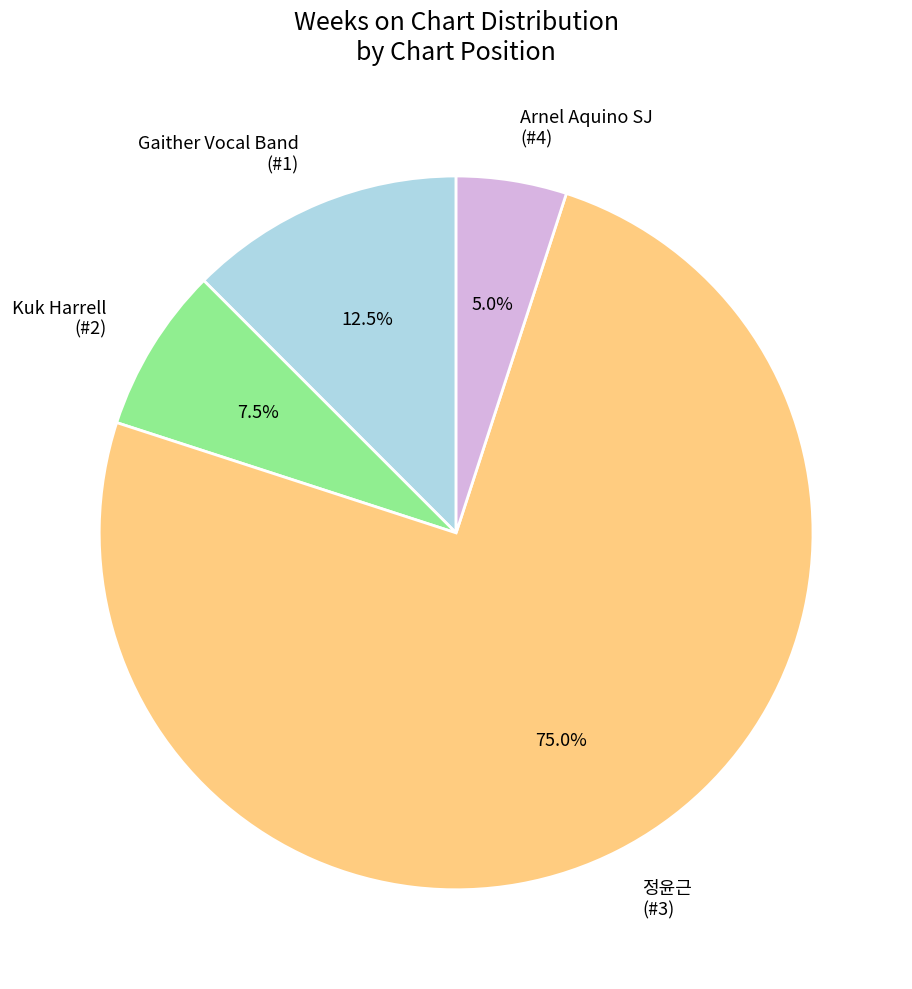

Count the number of slices in the pie.

4